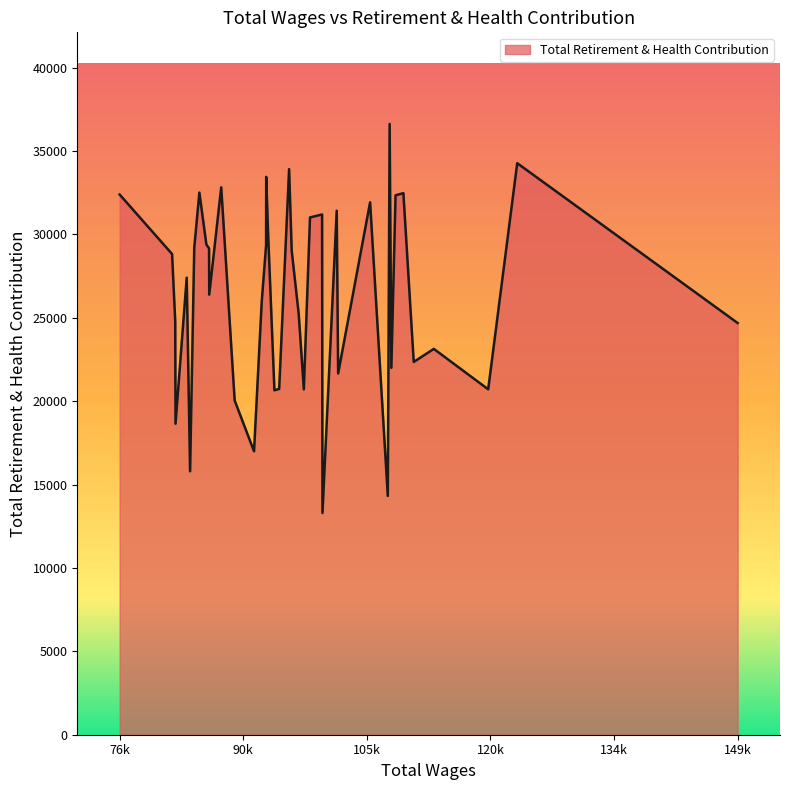

What is the greatest value displayed?

36621